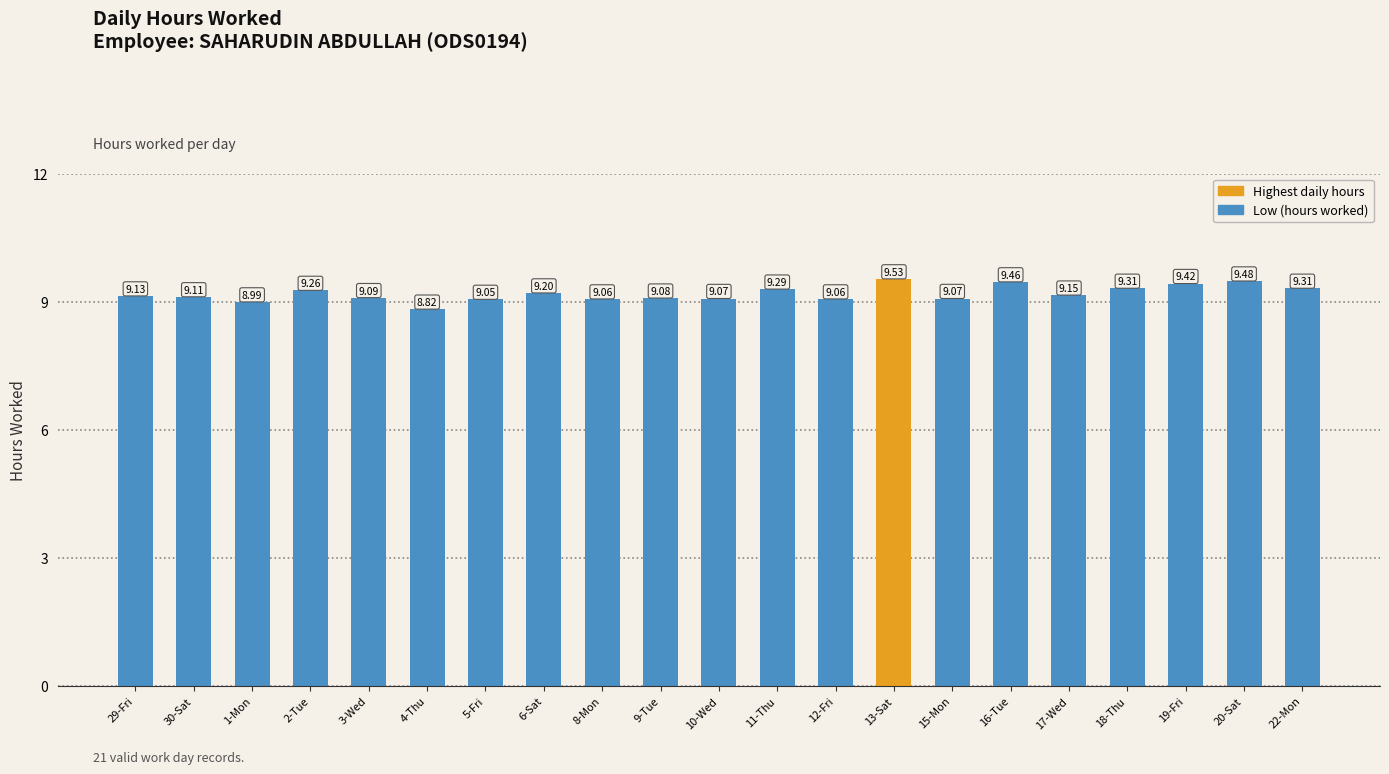

What is the average value?

9.2